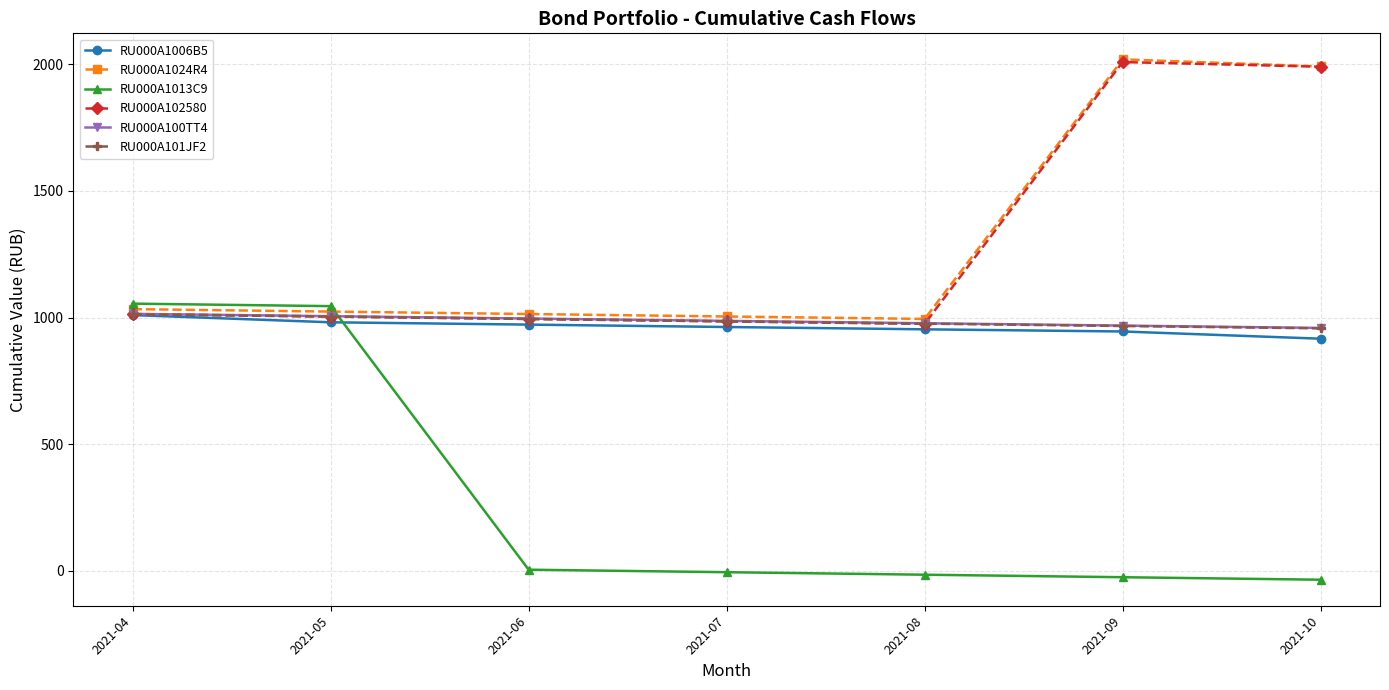

True or false: RU000A1024R4 and RU000A1006B5 cross at least once.

False